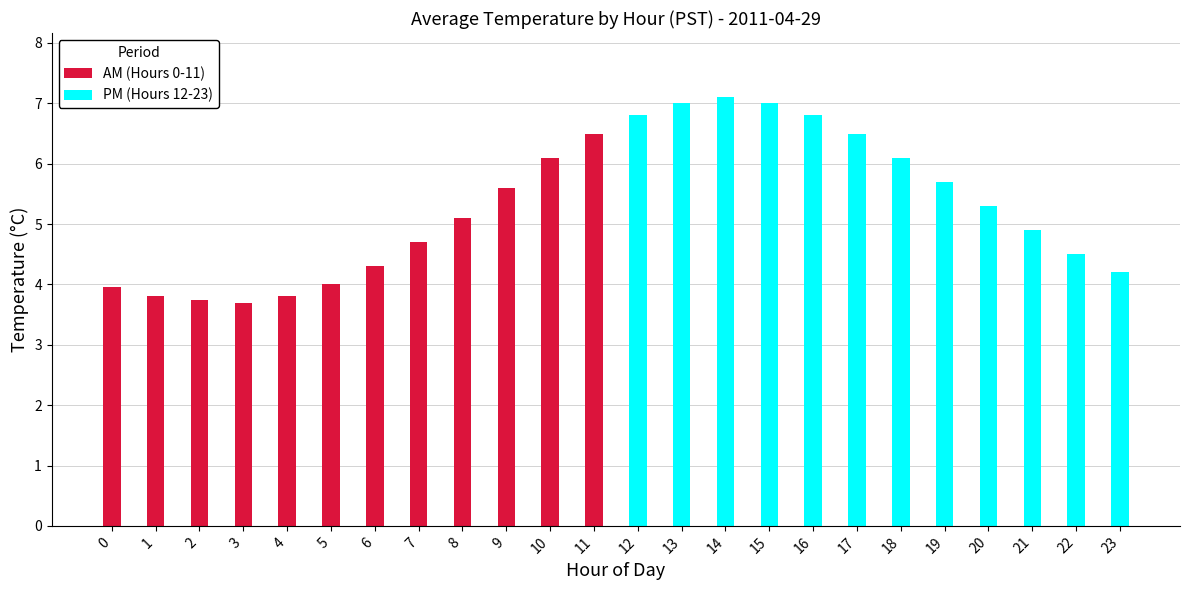

Which series has the largest total across all categories?

PM (Hours 12-23)